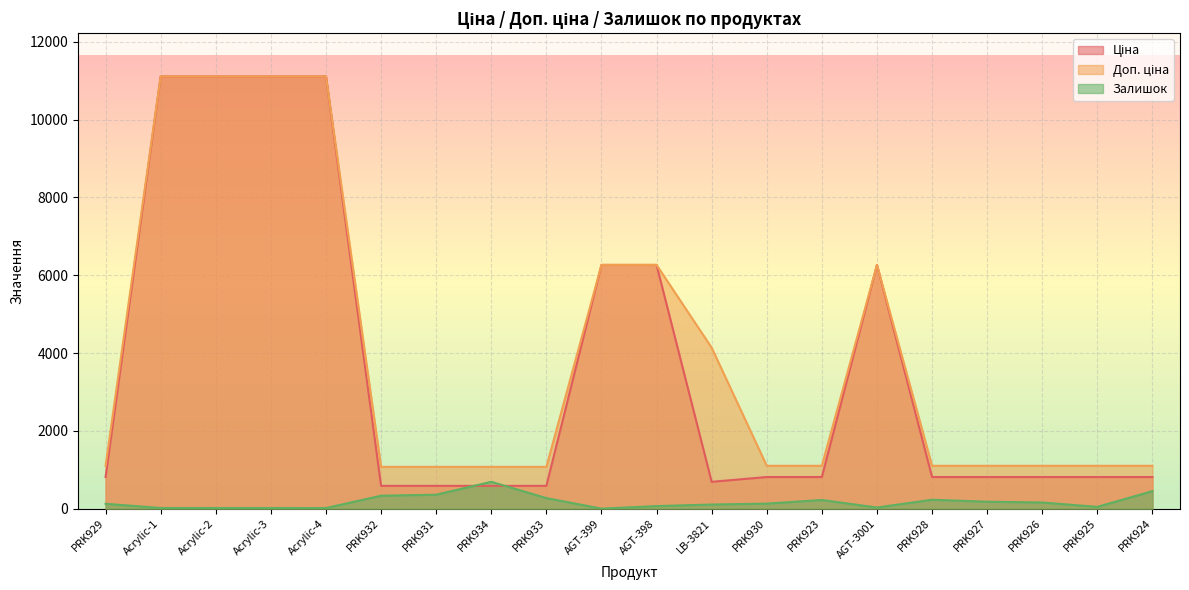

Reading left to right, transcribe all the data shown in this chart.

Ціна: PRK929=813.0	Acrylic-1=11113.6	Acrylic-2=11113.6	Acrylic-3=11113.6	Acrylic-4=11113.6	PRK932=586.0	PRK931=586.0	PRK934=586.0	PRK933=586.0	AGT-399=6266.7	AGT-398=6266.7	LB-3821=689.6	PRK930=813.0	PRK923=813.0	AGT-3001=6266.7	PRK928=813.0	PRK927=813.0	PRK926=813.0	PRK925=813.0	PRK924=813.0
Доп. ціна: PRK929=1101.8	Acrylic-1=11113.6	Acrylic-2=11113.6	Acrylic-3=11113.6	Acrylic-4=11113.6	PRK932=1074.5	PRK931=1074.5	PRK934=1074.5	PRK933=1074.5	AGT-399=6266.7	AGT-398=6266.7	LB-3821=4137.8	PRK930=1101.8	PRK923=1101.8	AGT-3001=6266.7	PRK928=1101.8	PRK927=1101.8	PRK926=1101.8	PRK925=1101.8	PRK924=1101.8
Залишок: PRK929=125.0	Acrylic-1=17.0	Acrylic-2=17.0	Acrylic-3=17.0	Acrylic-4=15.0	PRK932=333.0	PRK931=359.0	PRK934=690.0	PRK933=272.0	AGT-399=0.0	AGT-398=66.0	LB-3821=106.0	PRK930=129.0	PRK923=223.0	AGT-3001=29.0	PRK928=229.0	PRK927=178.0	PRK926=158.0	PRK925=46.0	PRK924=450.0